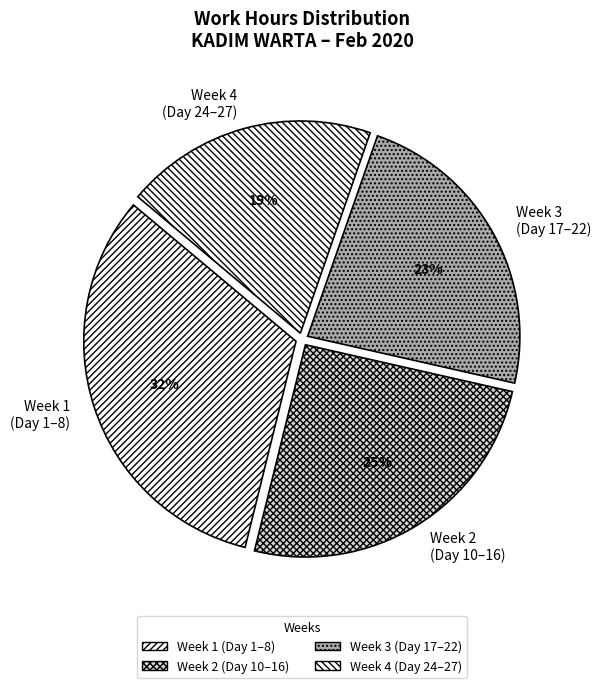

Which slice is the largest?

Week 1 (Day 1–8)